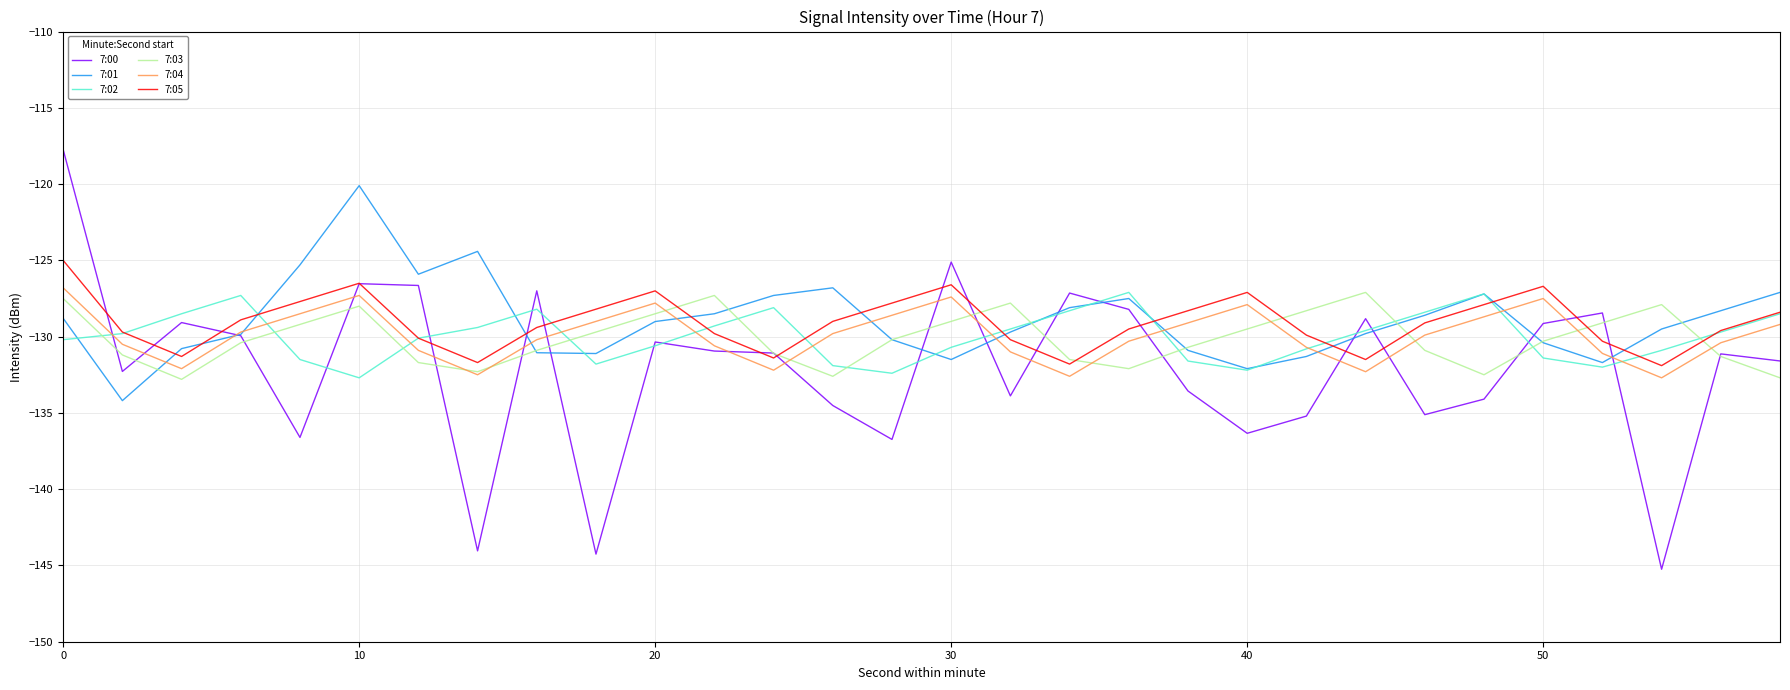

Is this an area chart (filled region under the line)?

No